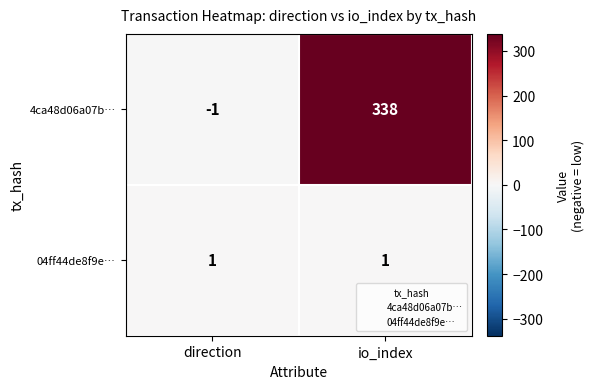

What is the total value across all series at io_index?

339